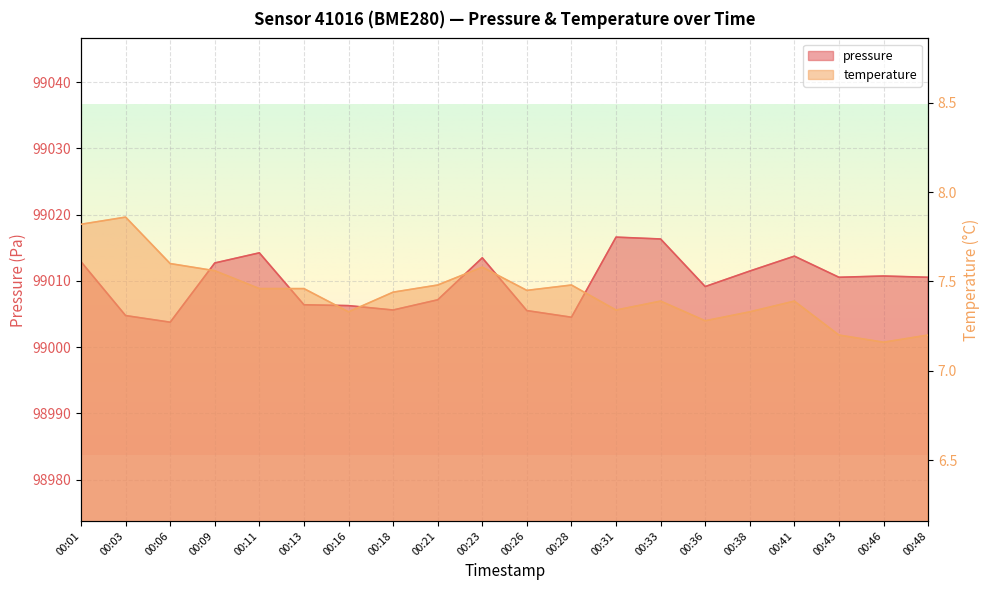

At which label is temperature closest to 7?

00:46